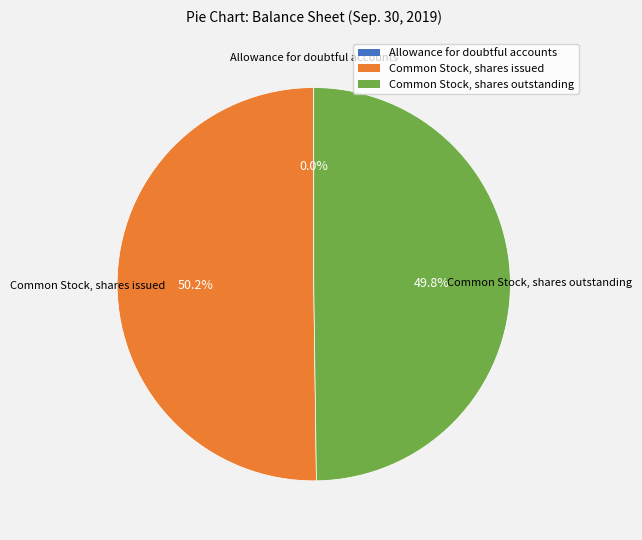

Is Common Stock, shares outstanding the majority of the pie?

No